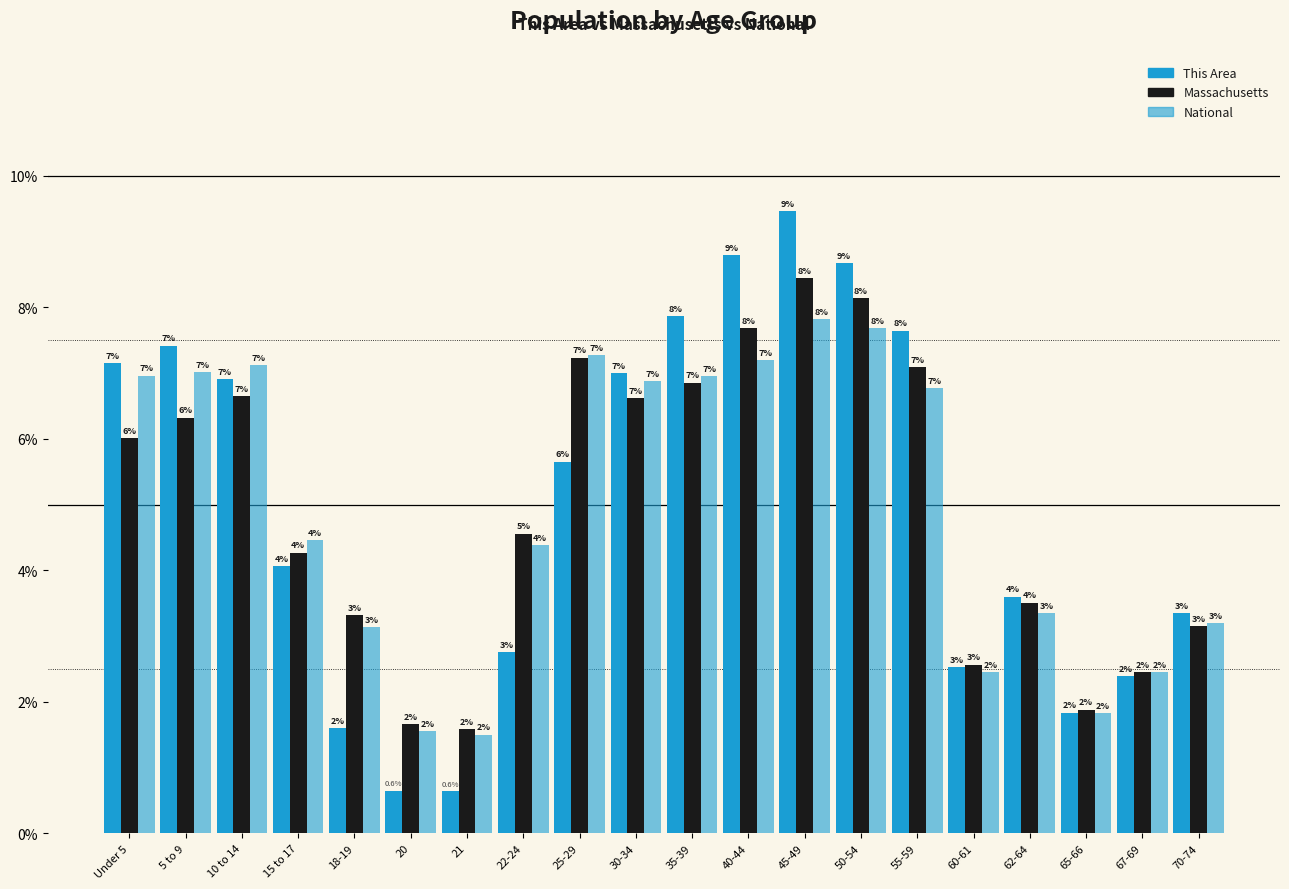

How many bars are there in each group?

3